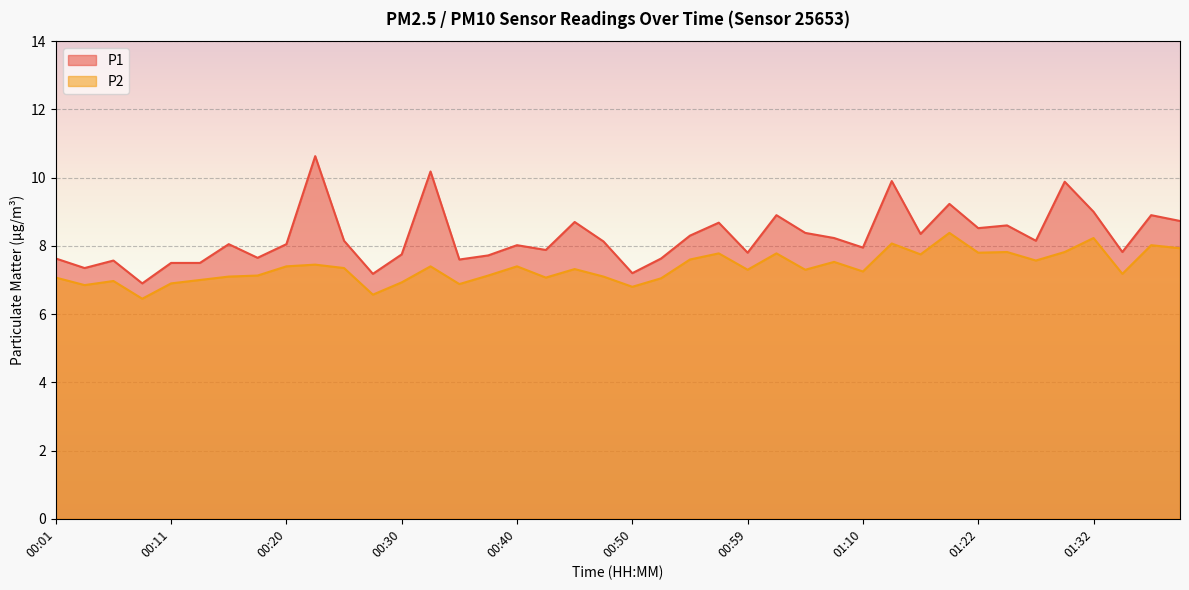

What is the sum of all P1 values?

330.3